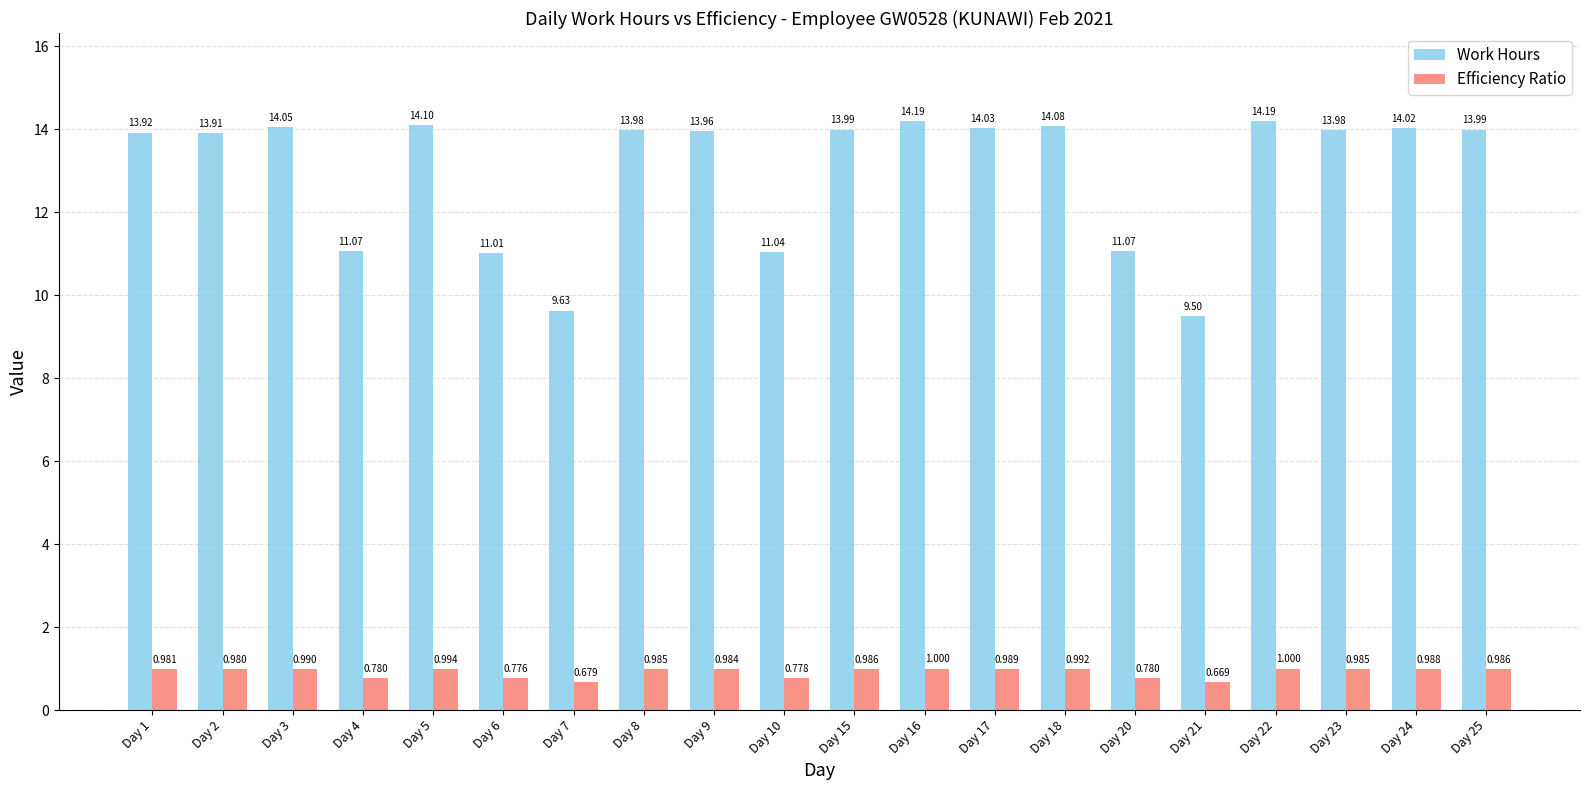

Is it true that Work Hours equals 14.2 at Day 22?

True